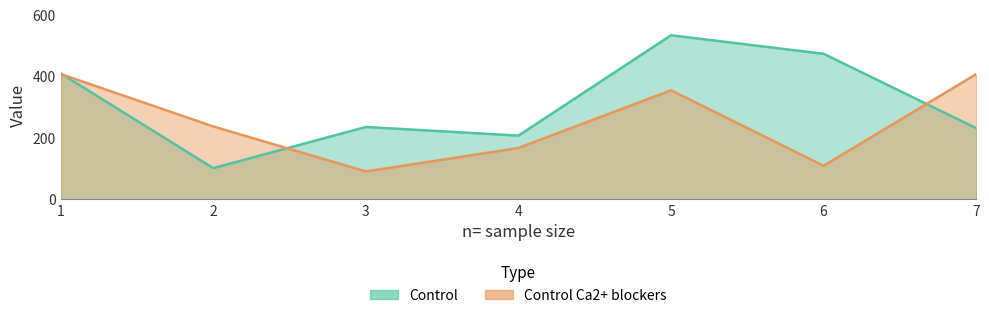

True or false: Control and Control Ca2+ blockers intersect in this chart.

True